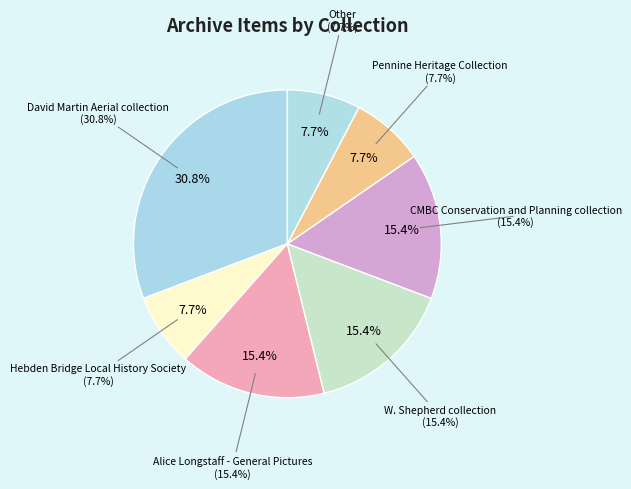

Combined, do Alice Longstaff - General Pictures and CMBC Conservation and Planning collection account for over 50%?

No